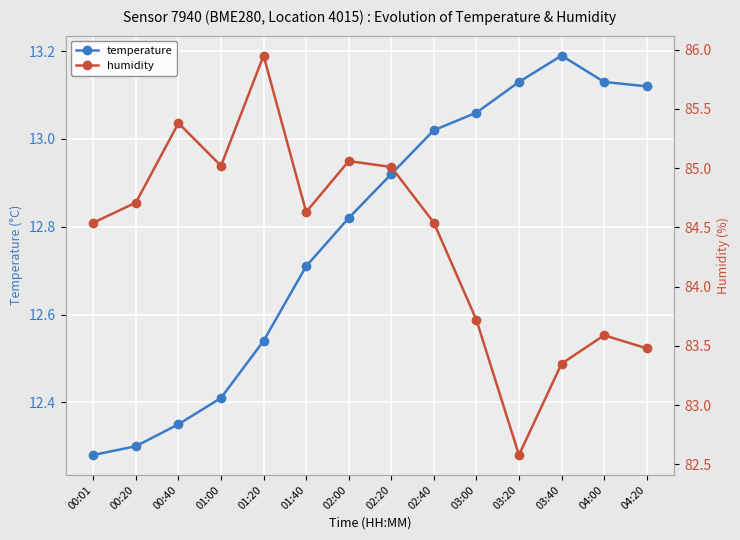

The value of humidity at 03:40 is 83.3. True or false?

True